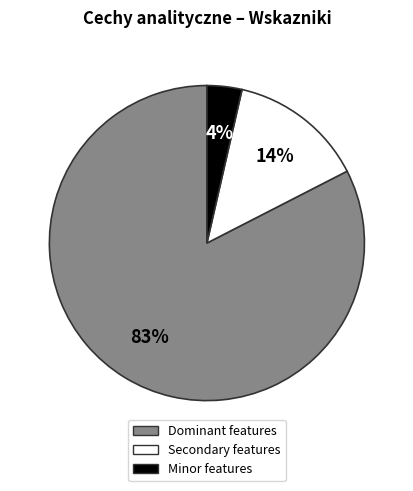

Do Minor features and Dominant features together represent more than half of the pie?

Yes